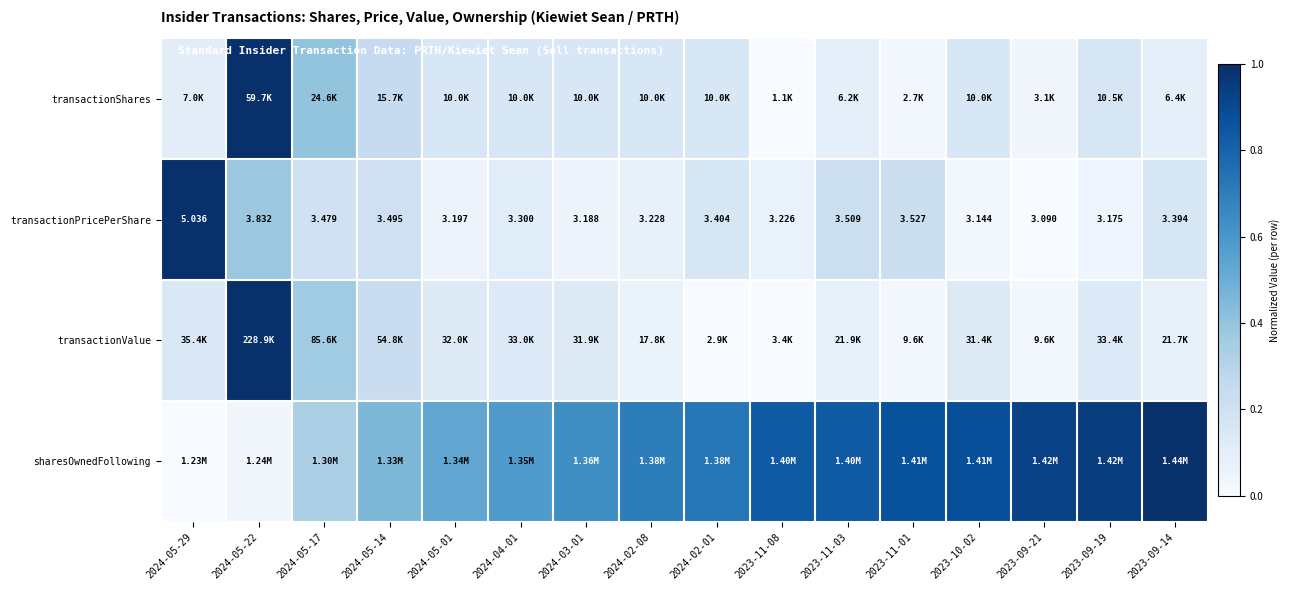

What is the difference between the maximum and minimum values in the sharesOwnedFollowing series?

1.0